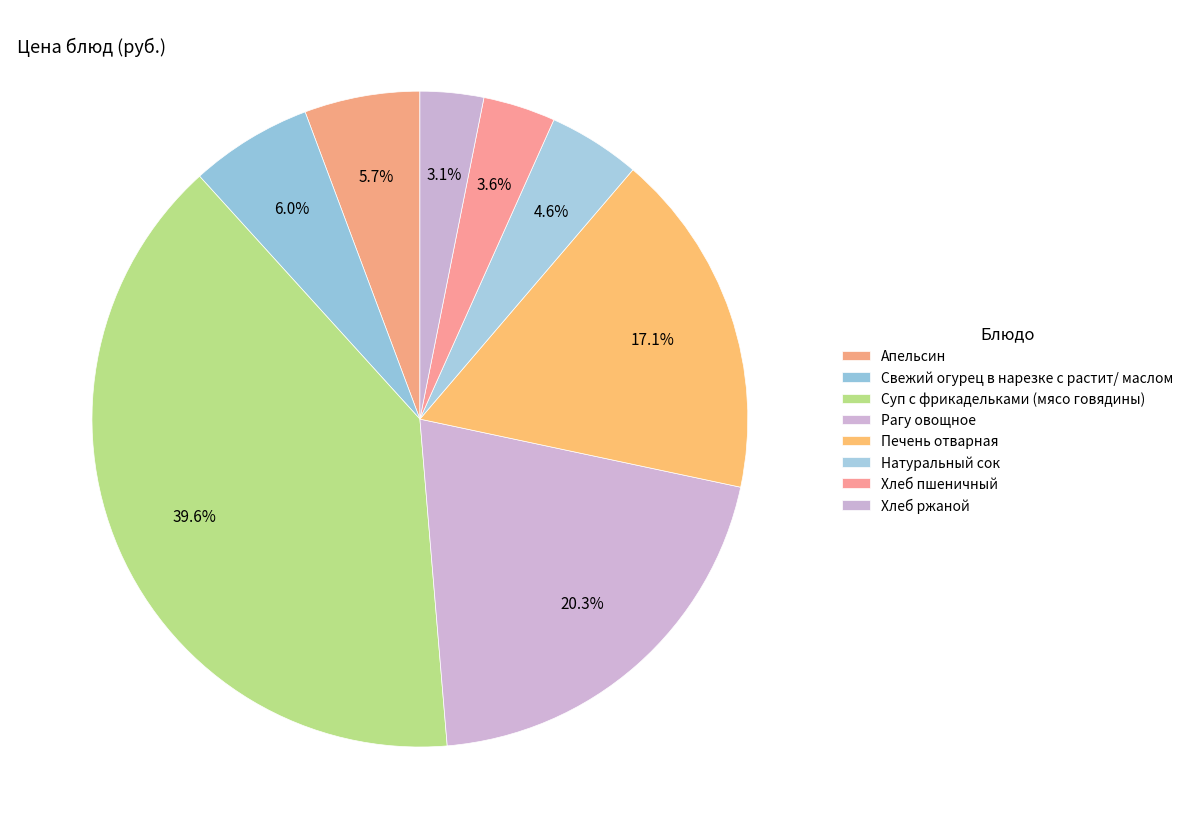

To the nearest percent, what percentage of the pie is Апельсин?

6%